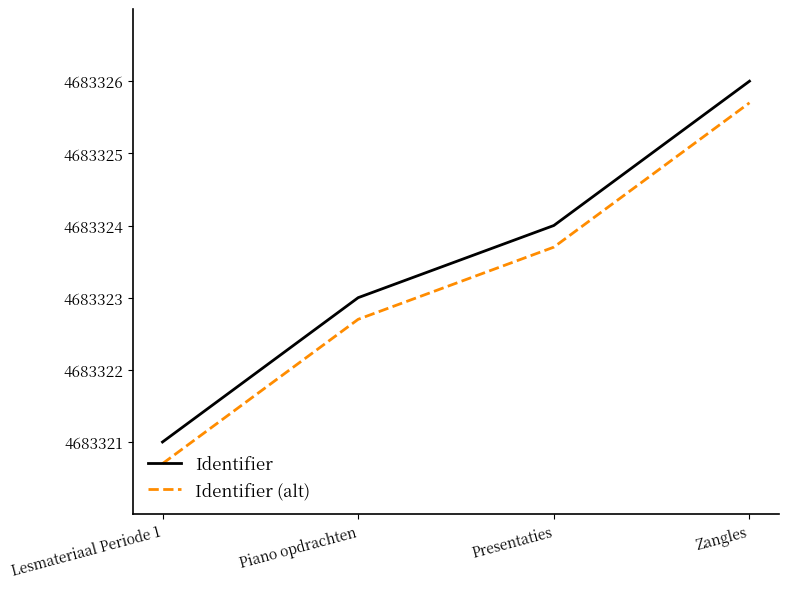

At which category is the sum across all series the highest?

Zangles